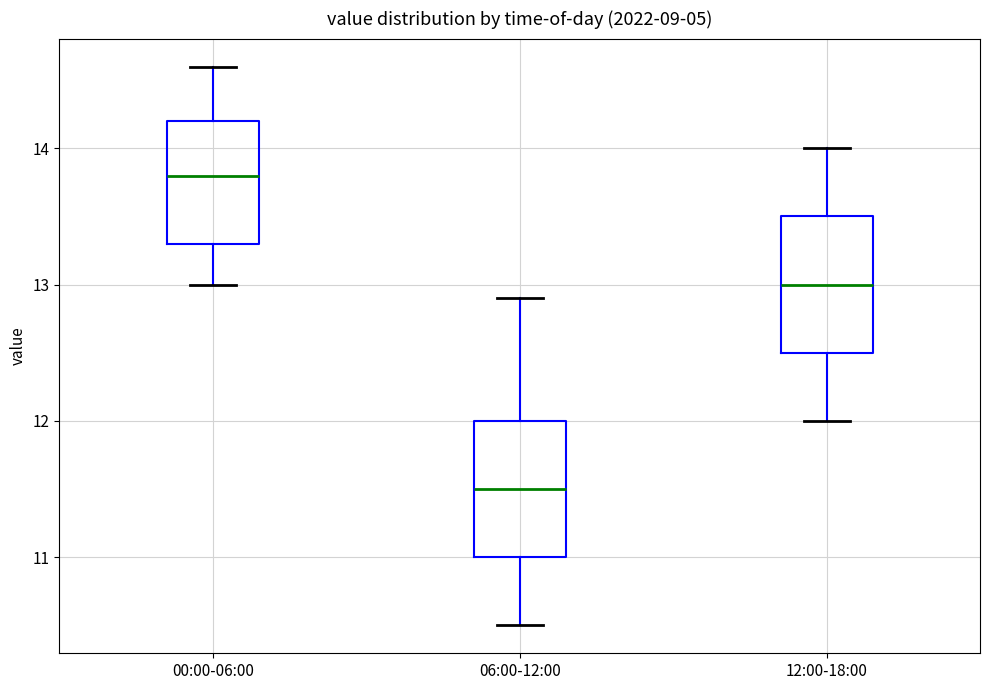

Reading left to right, read every box against the y-axis: the position of its median line, the range the box covers, and the ends of its whiskers. The values are not printed on the chart, so give them approximately, as read against the axis.

00:00-06:00: median 13.8, box 13.3 to 14.2, whiskers 13.0 to 14.6
06:00-12:00: median 11.5, box 11.0 to 12.0, whiskers 10.5 to 12.9
12:00-18:00: median 13.0, box 12.5 to 13.5, whiskers 12.0 to 14.0